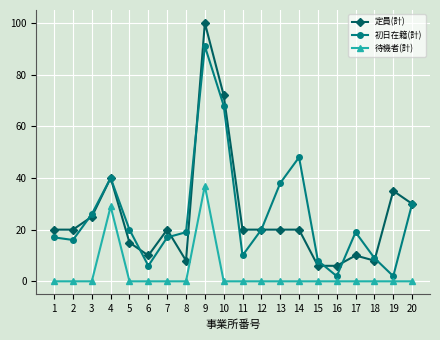

How many lines are shown in the chart?

3